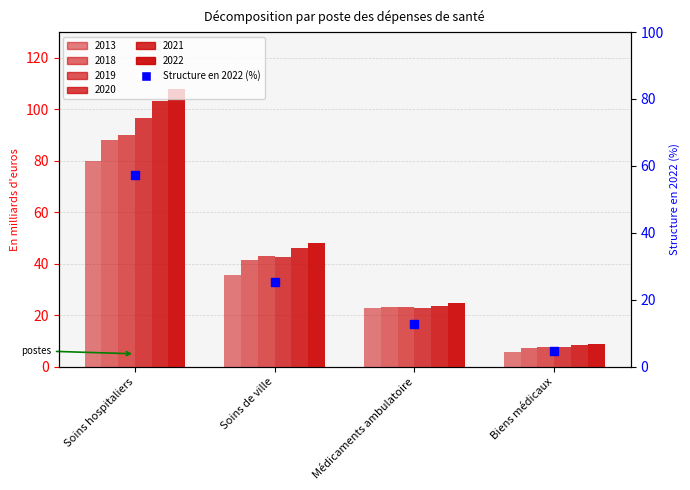

Which has a higher value, Biens médicaux or Médicaments ambulatoire?

Médicaments ambulatoire